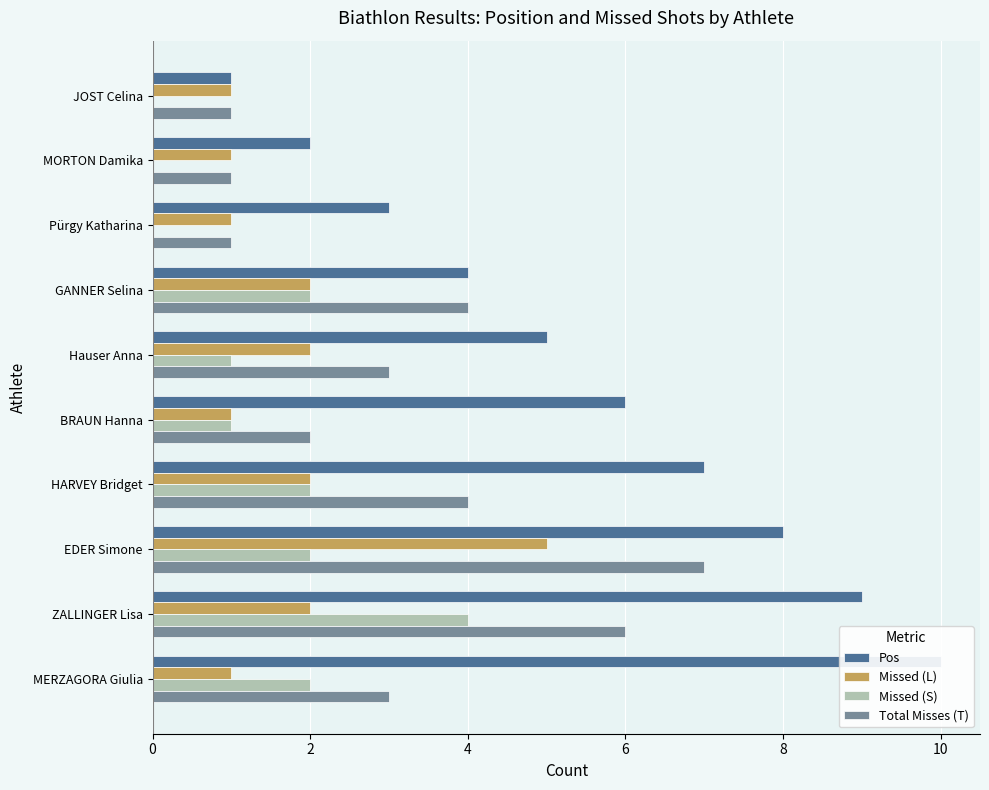

How many categories are shown in the chart?

10